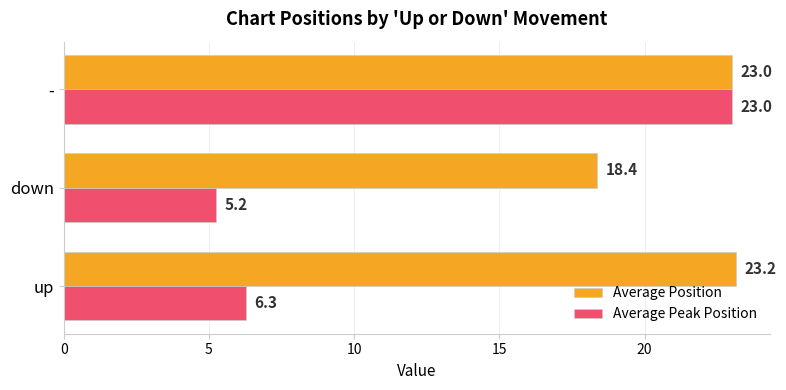

Which series has the widest spread of values?

Average Peak Position